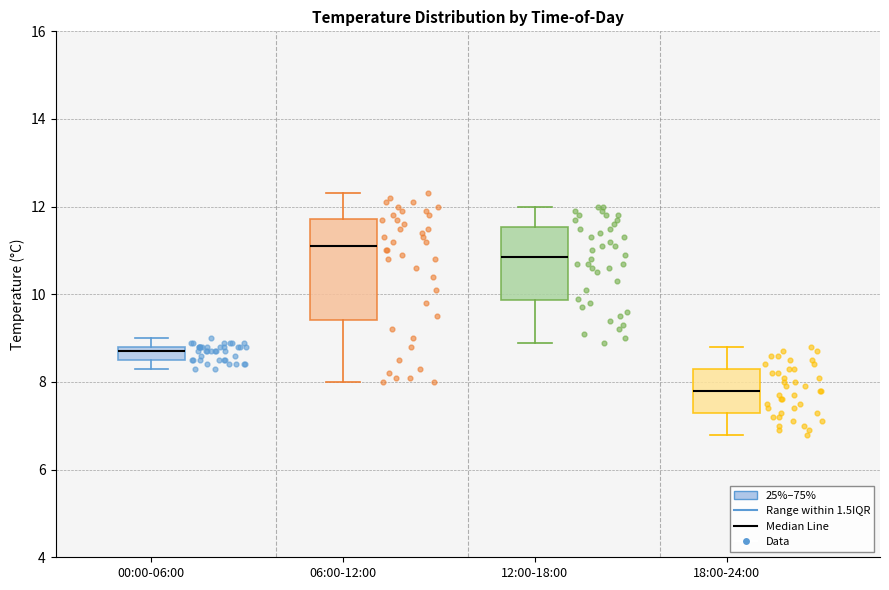

Which box is the tallest, from its lower edge to its upper edge?

06:00-12:00